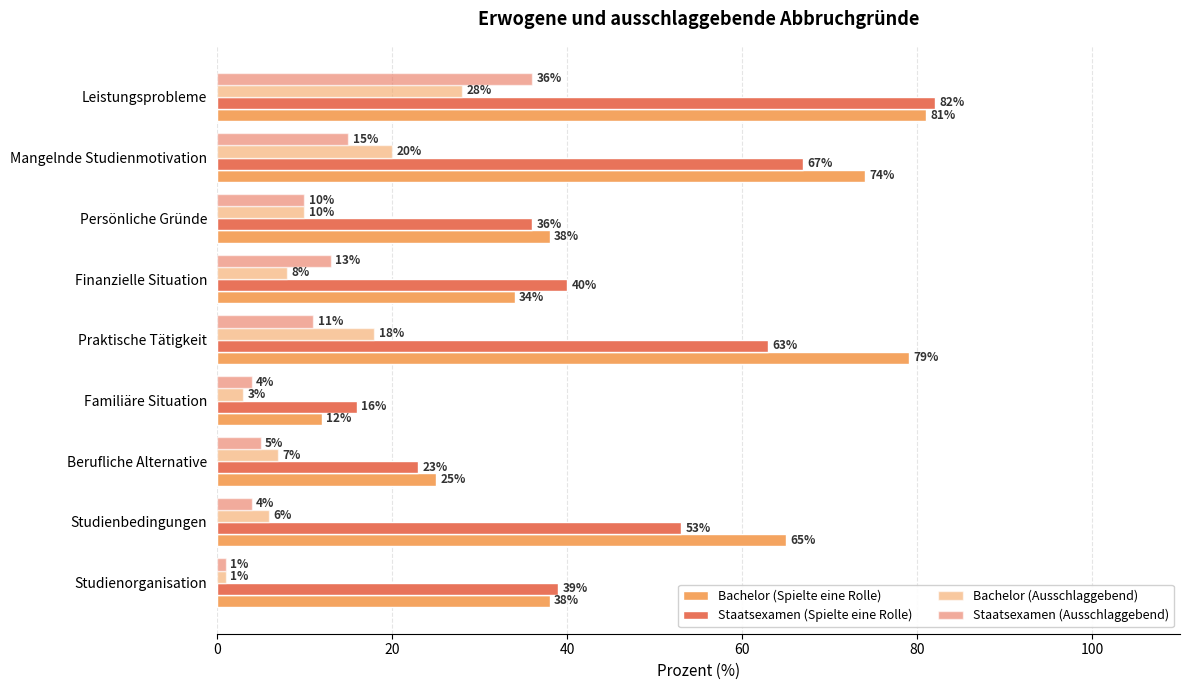

How many categories are shown in the chart?

9